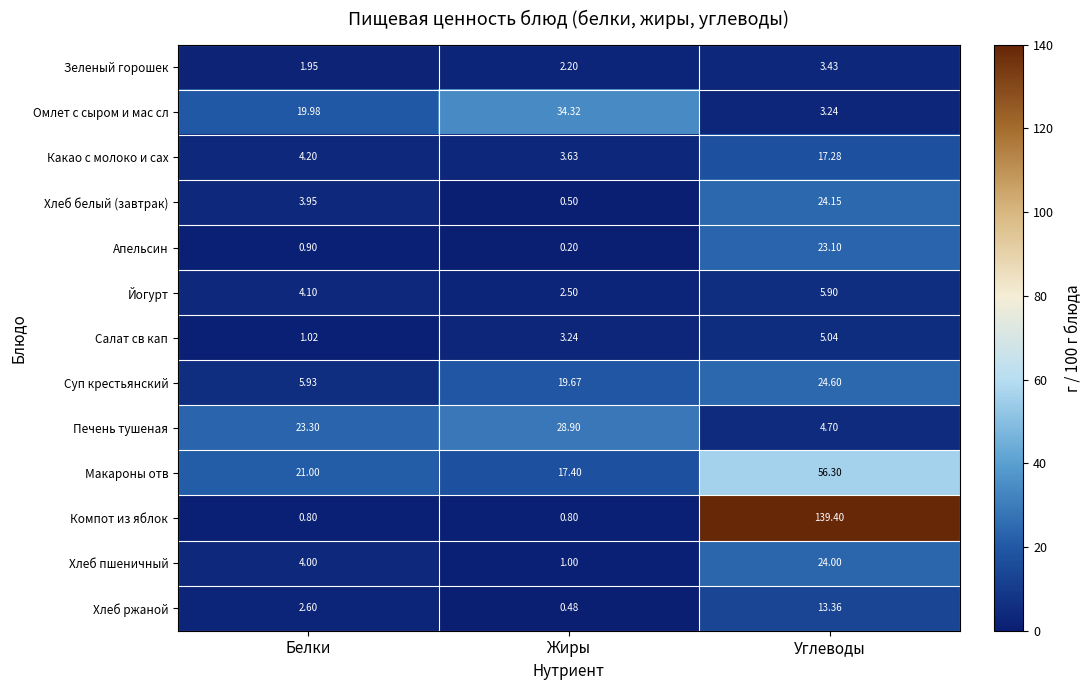

At which label does Суп крестьянский first exceed 19?

Жиры